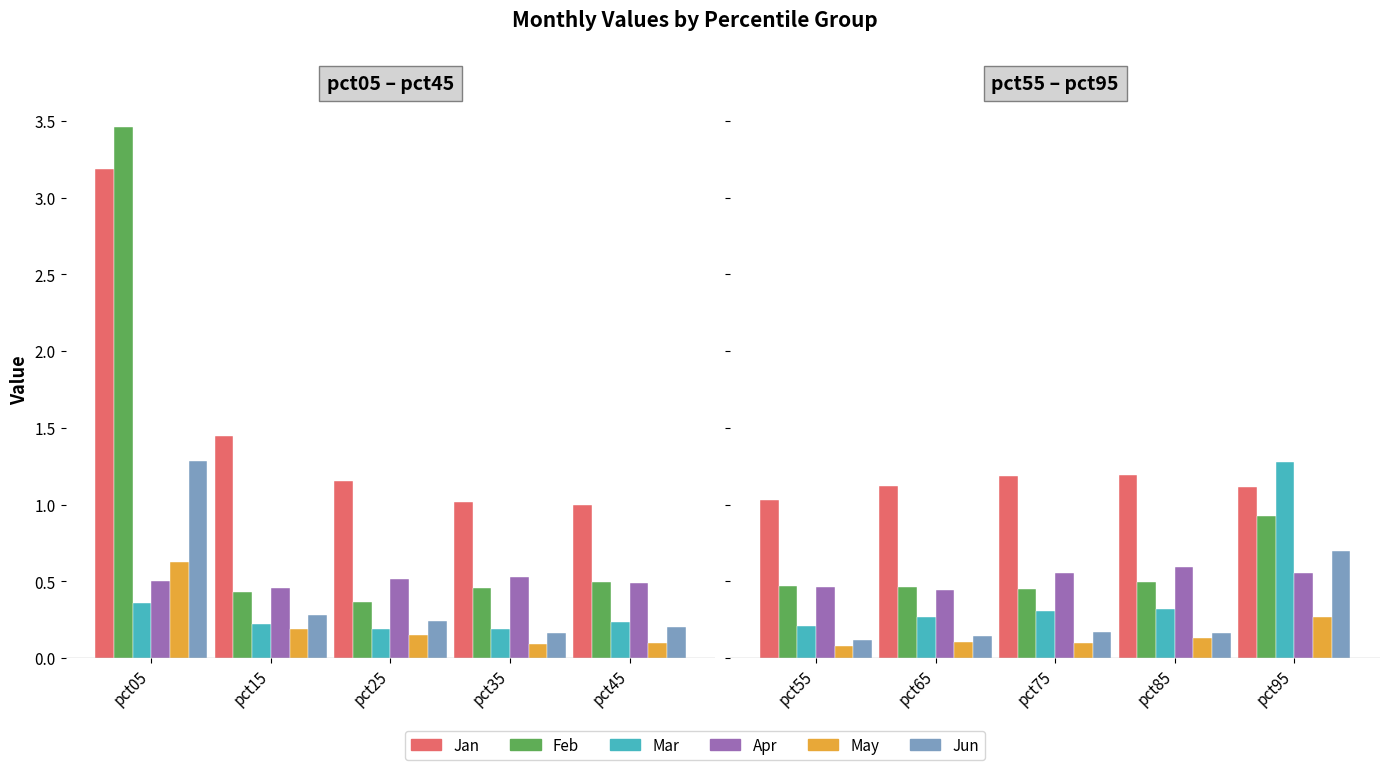

Reading left to right, what are all the values shown in this chart?

Jan: pct05=3.2	pct15=1.4	pct25=1.2	pct35=1.0	pct45=1.0	pct55=1.0	pct65=1.1	pct75=1.2	pct85=1.2	pct95=1.1
Feb: pct05=3.5	pct15=0.4	pct25=0.4	pct35=0.5	pct45=0.5	pct55=0.5	pct65=0.5	pct75=0.4	pct85=0.5	pct95=0.9
Mar: pct05=0.4	pct15=0.2	pct25=0.2	pct35=0.2	pct45=0.2	pct55=0.2	pct65=0.3	pct75=0.3	pct85=0.3	pct95=1.3
Apr: pct05=0.5	pct15=0.5	pct25=0.5	pct35=0.5	pct45=0.5	pct55=0.5	pct65=0.4	pct75=0.6	pct85=0.6	pct95=0.6
May: pct05=0.6	pct15=0.2	pct25=0.1	pct35=0.1	pct45=0.1	pct55=0.1	pct65=0.1	pct75=0.1	pct85=0.1	pct95=0.3
Jun: pct05=1.3	pct15=0.3	pct25=0.2	pct35=0.2	pct45=0.2	pct55=0.1	pct65=0.1	pct75=0.2	pct85=0.2	pct95=0.7